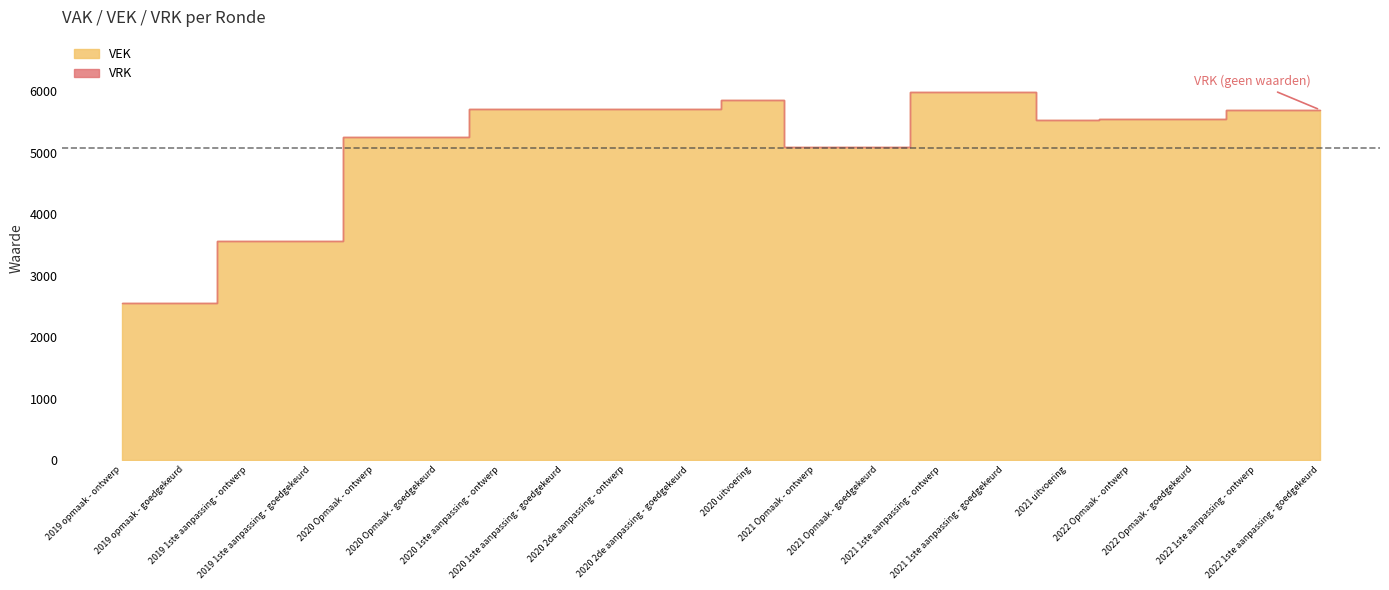

How many data points does each series have?

20